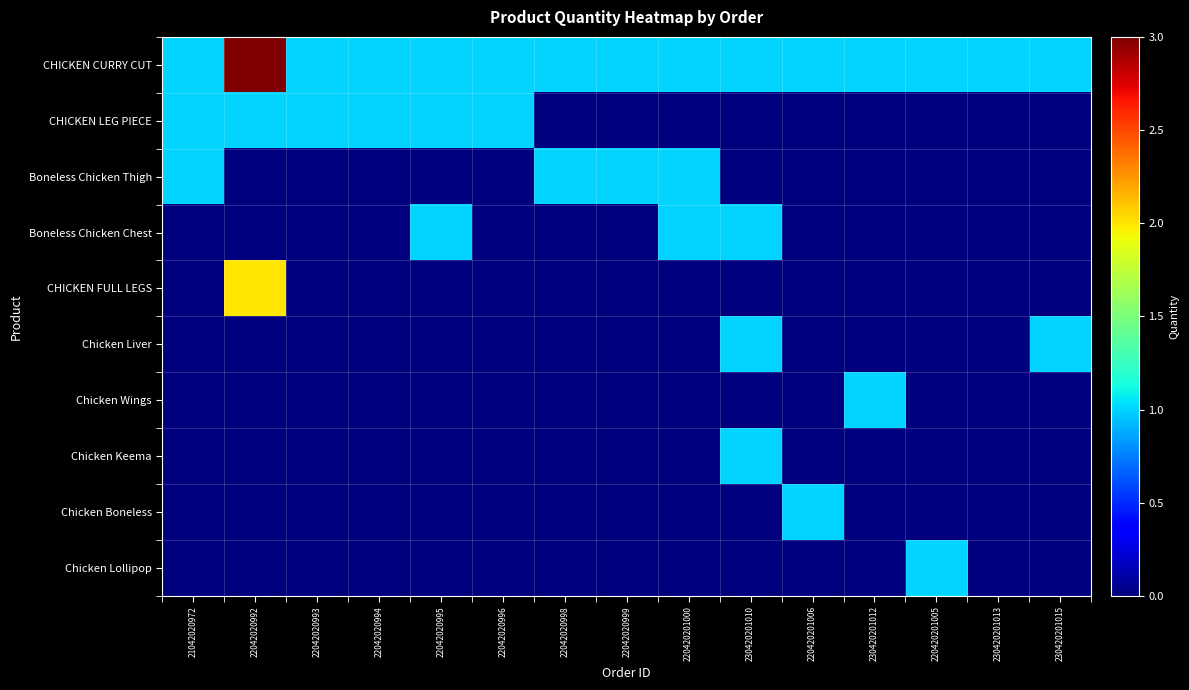

Reading left to right, what are all the values shown in this chart?

CHICKEN CURRY CUT: 21042020972=1	22042020992=3	22042020993=1	22042020994=1	22042020995=1	22042020996=1	22042020998=1	22042020999=1	220420201000=1	230420201010=1	220420201006=1	230420201012=1	220420201005=1	230420201013=1	230420201015=1
CHICKEN LEG PIECE: 21042020972=1	22042020992=1	22042020993=1	22042020994=1	22042020995=1	22042020996=1	22042020998=0	22042020999=0	220420201000=0	230420201010=0	220420201006=0	230420201012=0	220420201005=0	230420201013=0	230420201015=0
Boneless Chicken Thigh: 21042020972=1	22042020992=0	22042020993=0	22042020994=0	22042020995=0	22042020996=0	22042020998=1	22042020999=1	220420201000=1	230420201010=0	220420201006=0	230420201012=0	220420201005=0	230420201013=0	230420201015=0
Boneless Chicken Chest: 21042020972=0	22042020992=0	22042020993=0	22042020994=0	22042020995=1	22042020996=0	22042020998=0	22042020999=0	220420201000=1	230420201010=1	220420201006=0	230420201012=0	220420201005=0	230420201013=0	230420201015=0
CHICKEN FULL LEGS: 21042020972=0	22042020992=2	22042020993=0	22042020994=0	22042020995=0	22042020996=0	22042020998=0	22042020999=0	220420201000=0	230420201010=0	220420201006=0	230420201012=0	220420201005=0	230420201013=0	230420201015=0
Chicken Liver: 21042020972=0	22042020992=0	22042020993=0	22042020994=0	22042020995=0	22042020996=0	22042020998=0	22042020999=0	220420201000=0	230420201010=1	220420201006=0	230420201012=0	220420201005=0	230420201013=0	230420201015=1
Chicken Wings: 21042020972=0	22042020992=0	22042020993=0	22042020994=0	22042020995=0	22042020996=0	22042020998=0	22042020999=0	220420201000=0	230420201010=0	220420201006=0	230420201012=1	220420201005=0	230420201013=0	230420201015=0
Chicken Keema: 21042020972=0	22042020992=0	22042020993=0	22042020994=0	22042020995=0	22042020996=0	22042020998=0	22042020999=0	220420201000=0	230420201010=1	220420201006=0	230420201012=0	220420201005=0	230420201013=0	230420201015=0
Chicken Boneless: 21042020972=0	22042020992=0	22042020993=0	22042020994=0	22042020995=0	22042020996=0	22042020998=0	22042020999=0	220420201000=0	230420201010=0	220420201006=1	230420201012=0	220420201005=0	230420201013=0	230420201015=0
Chicken Lollipop: 21042020972=0	22042020992=0	22042020993=0	22042020994=0	22042020995=0	22042020996=0	22042020998=0	22042020999=0	220420201000=0	230420201010=0	220420201006=0	230420201012=0	220420201005=1	230420201013=0	230420201015=0